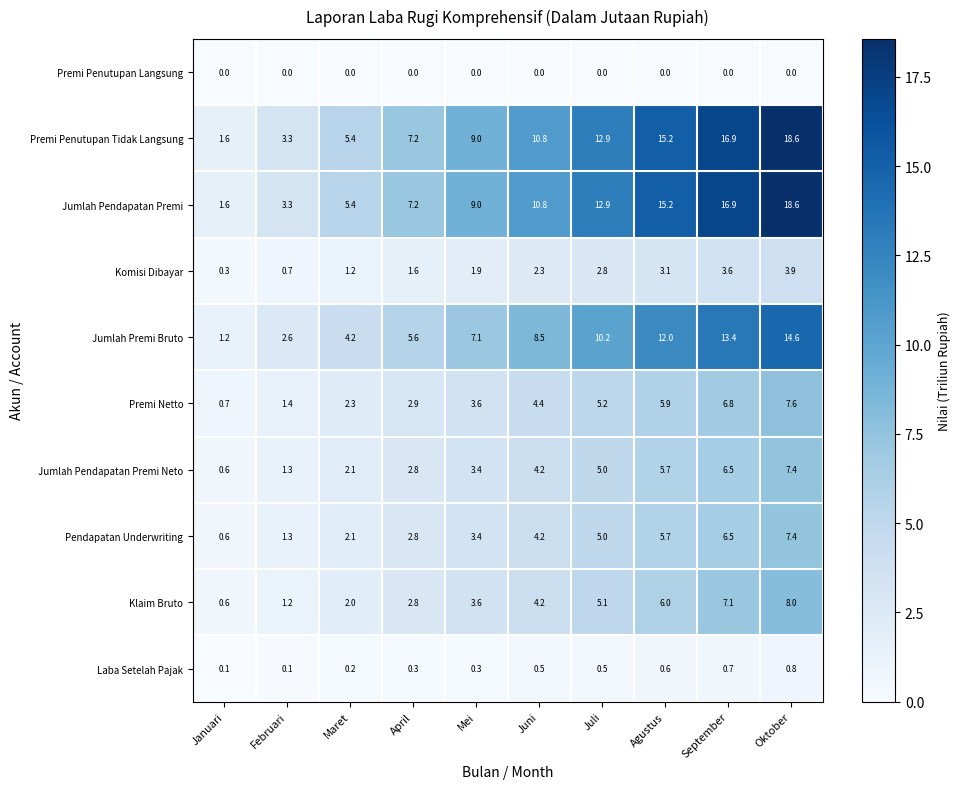

What is the difference between the highest and lowest values at Januari?

1.6